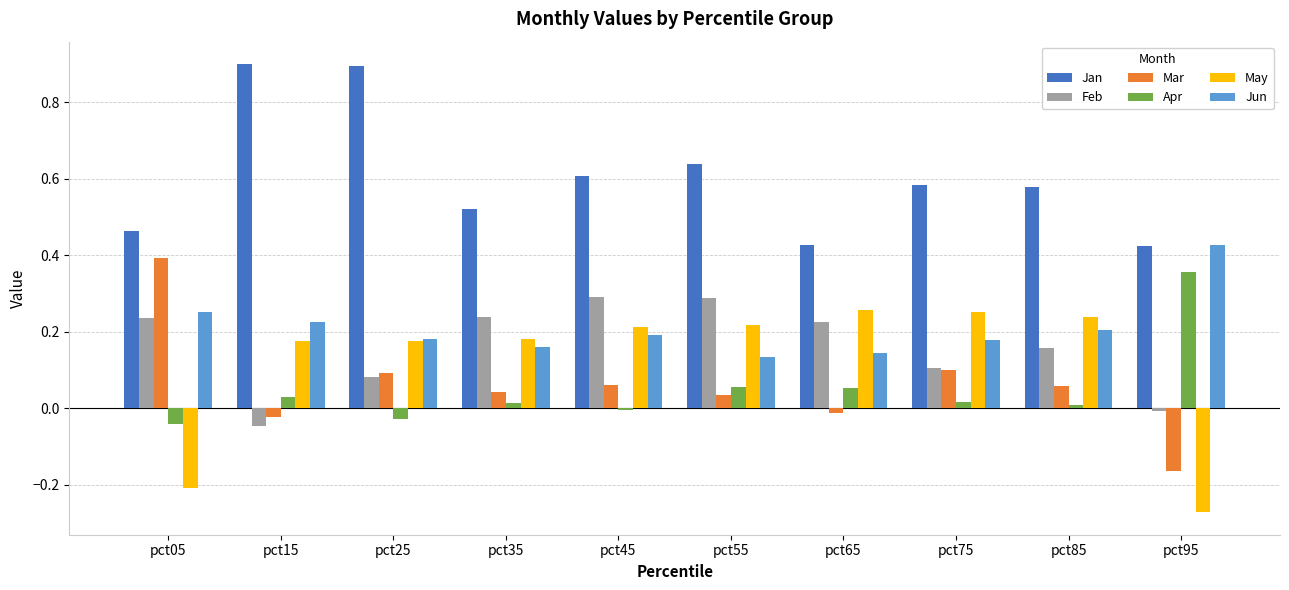

Between pct15 and pct85, which series saw the biggest shift?

Jan